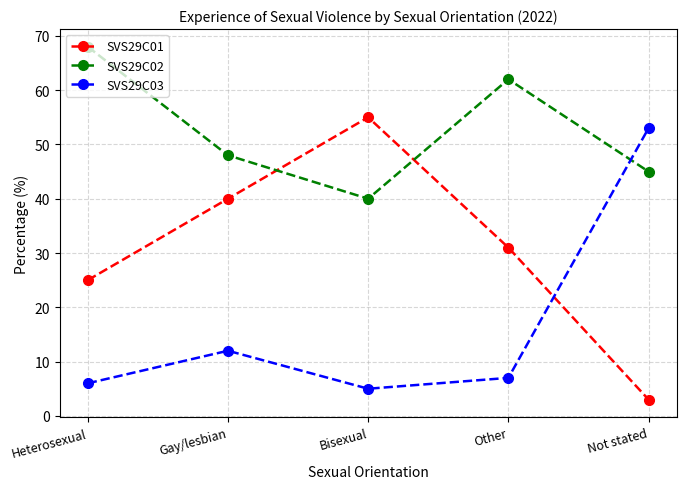

What is the greatest value displayed?

68